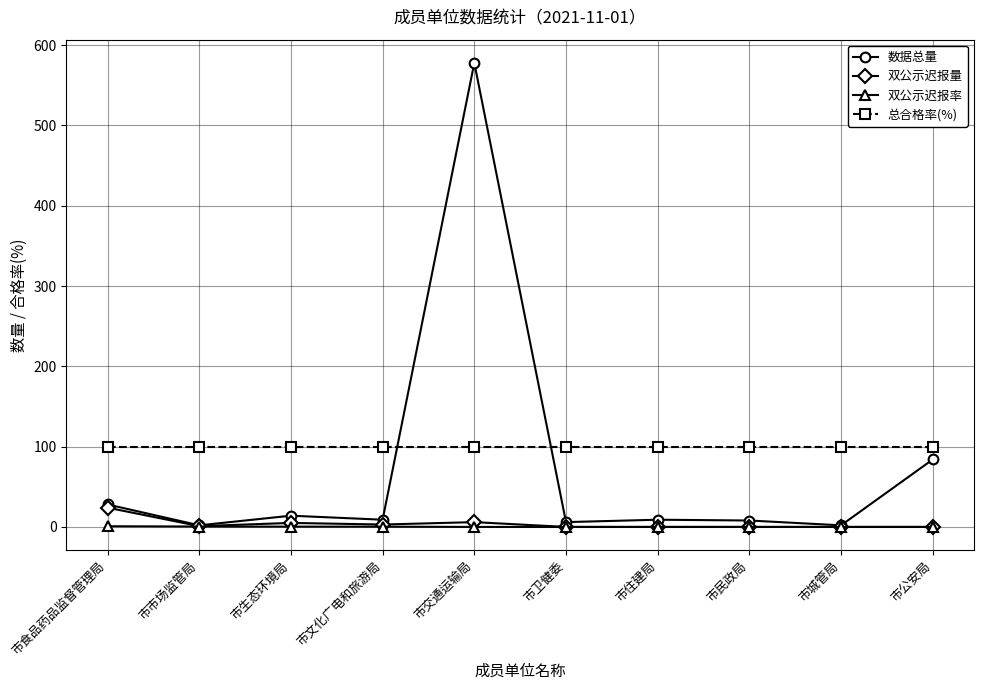

Which series has the largest total across all categories?

总合格率(%)